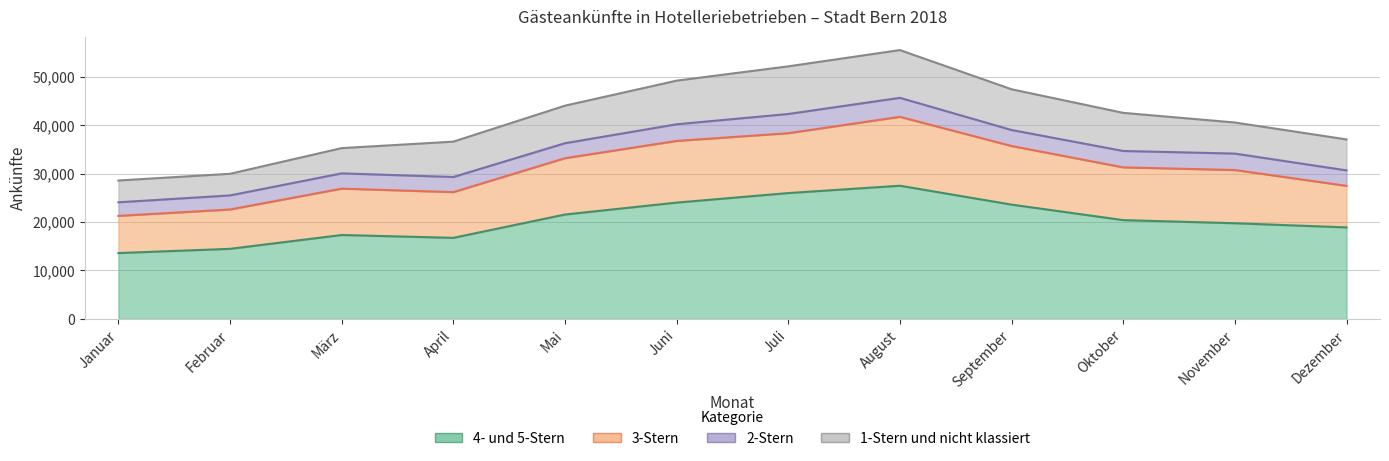

What is the difference between the 2-Stern values at August and Mai?

828